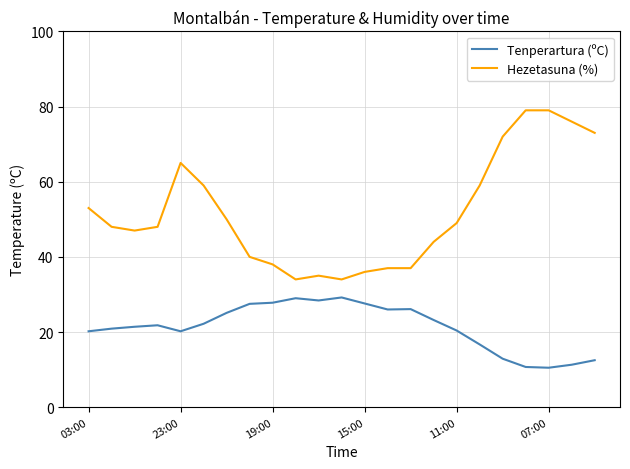

List the series in order of their overall mean, lowest first.

Tenperartura (ºC), Hezetasuna (%)